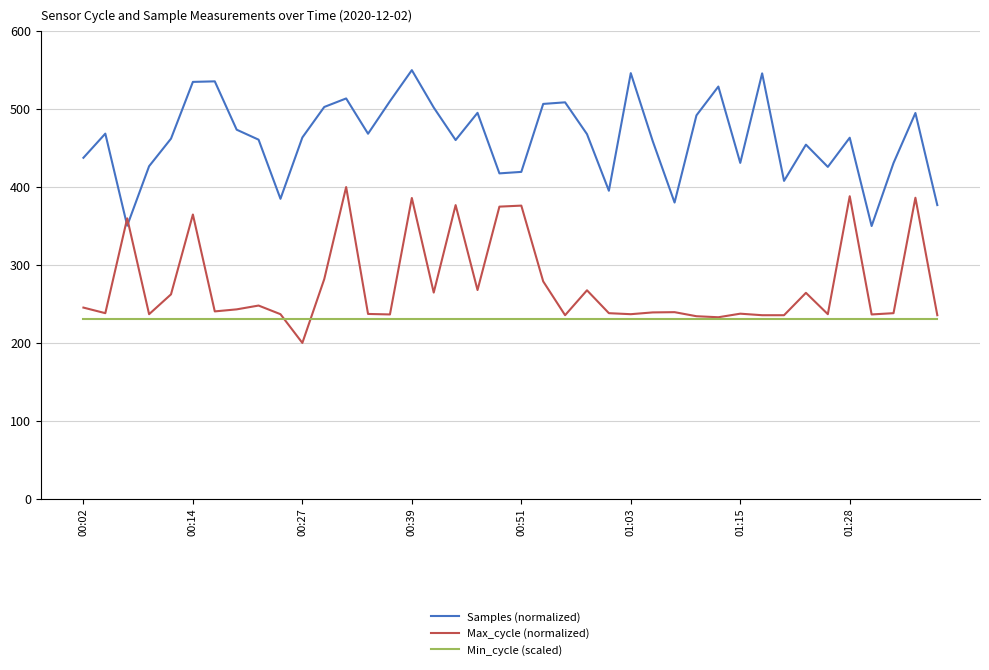

True or false: Samples (normalized) and Min_cycle (scaled) cross at least once.

False